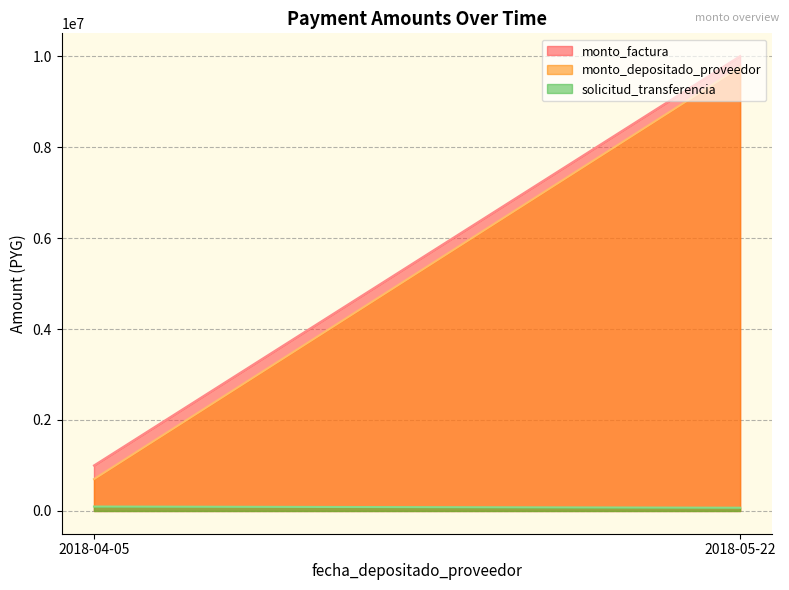

Is it true that solicitud_transferencia equals 53449 at 2018-05-22?

False